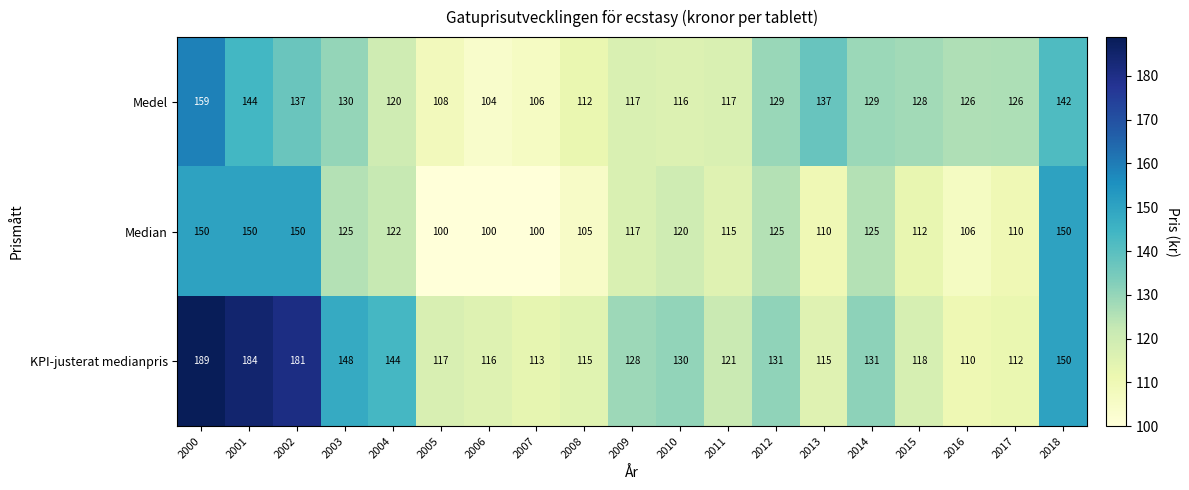

At 2005, list the series in order from largest to smallest.

KPI-justerat medianpris, Medel, Median